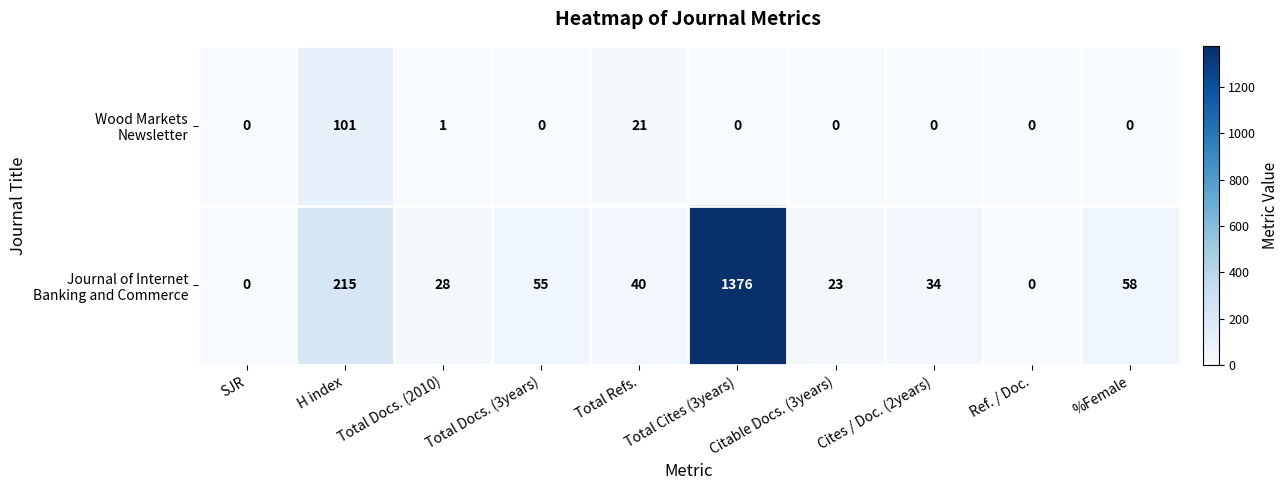

At which category is the sum across all series the highest?

Total Cites (3years)